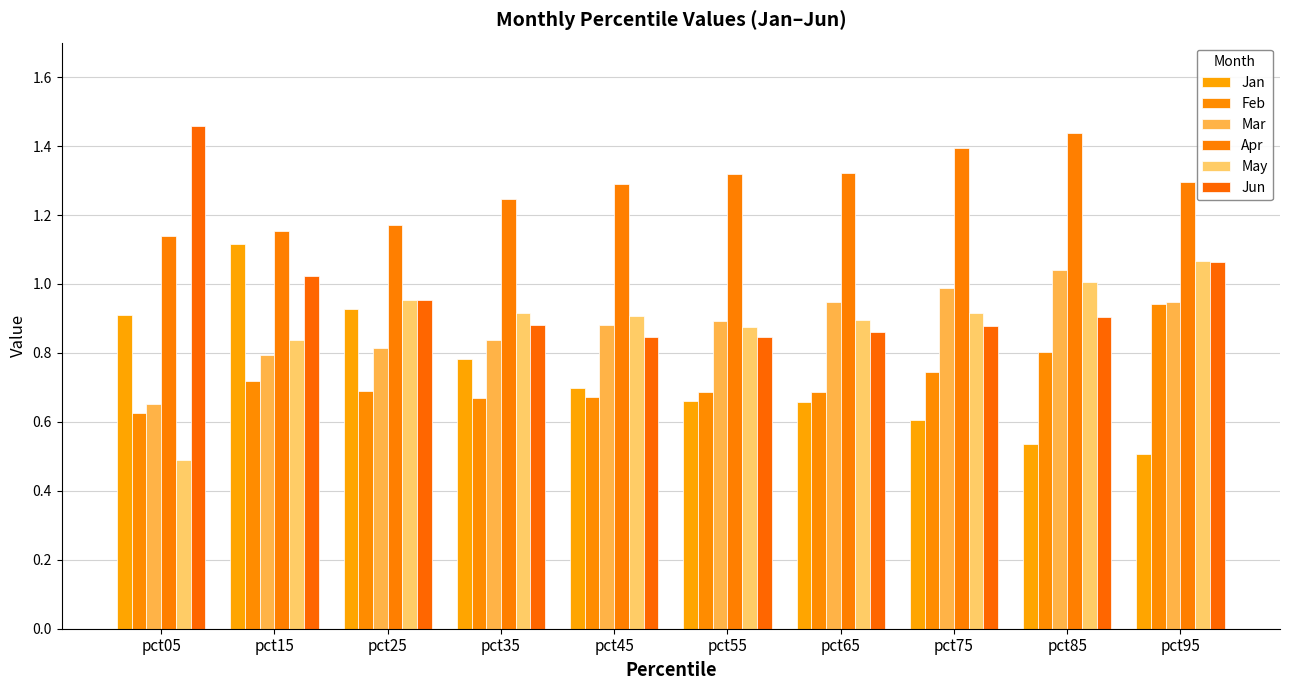

What is the difference between the maximum and second lowest values in the Jan series?

0.6